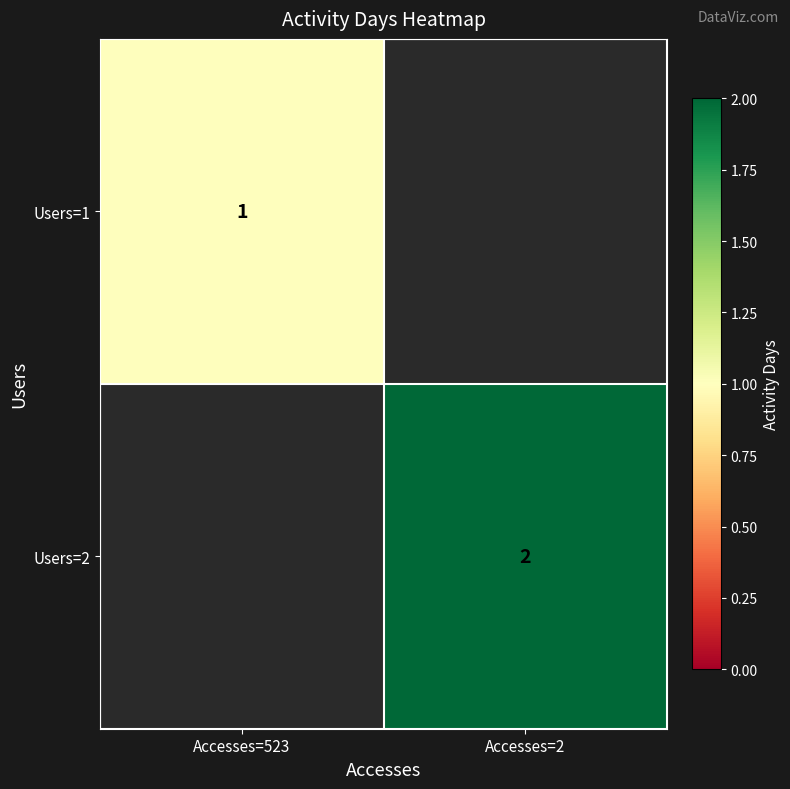

The value of Users=1 at Accesses=523 is 1. True or false?

True